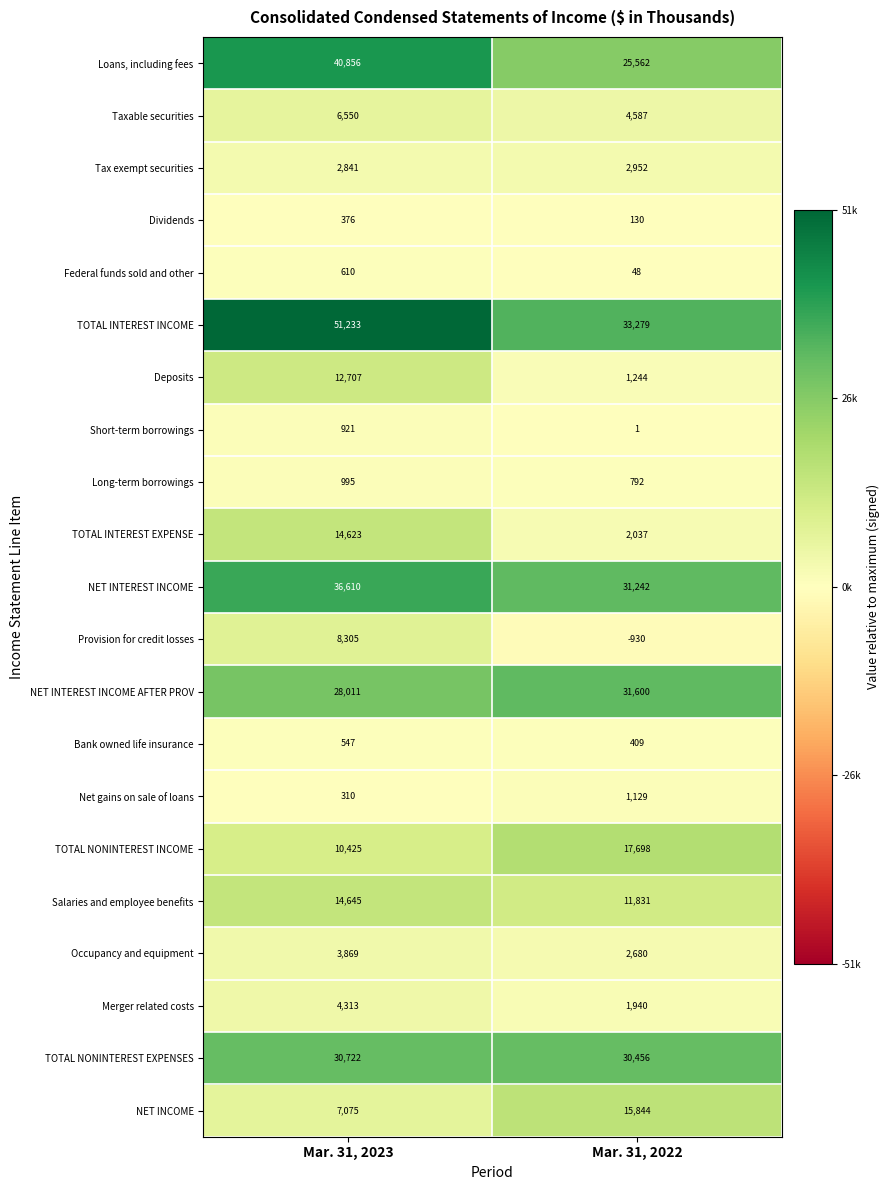

Read the NET INTEREST INCOME value at Mar. 31, 2023, to the nearest 10.

36610